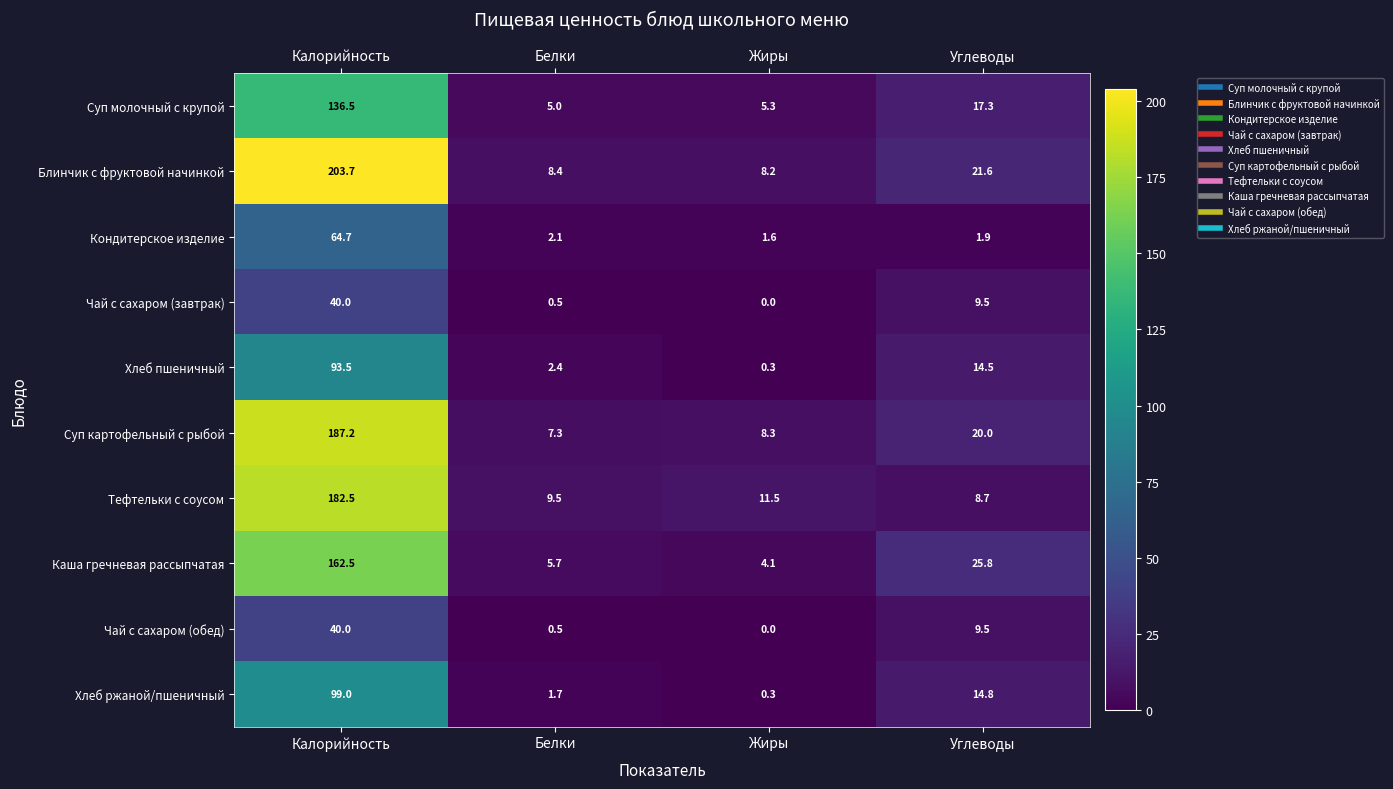

The value of Кондитерское изделие at Углеводы is 1.0. True or false?

False